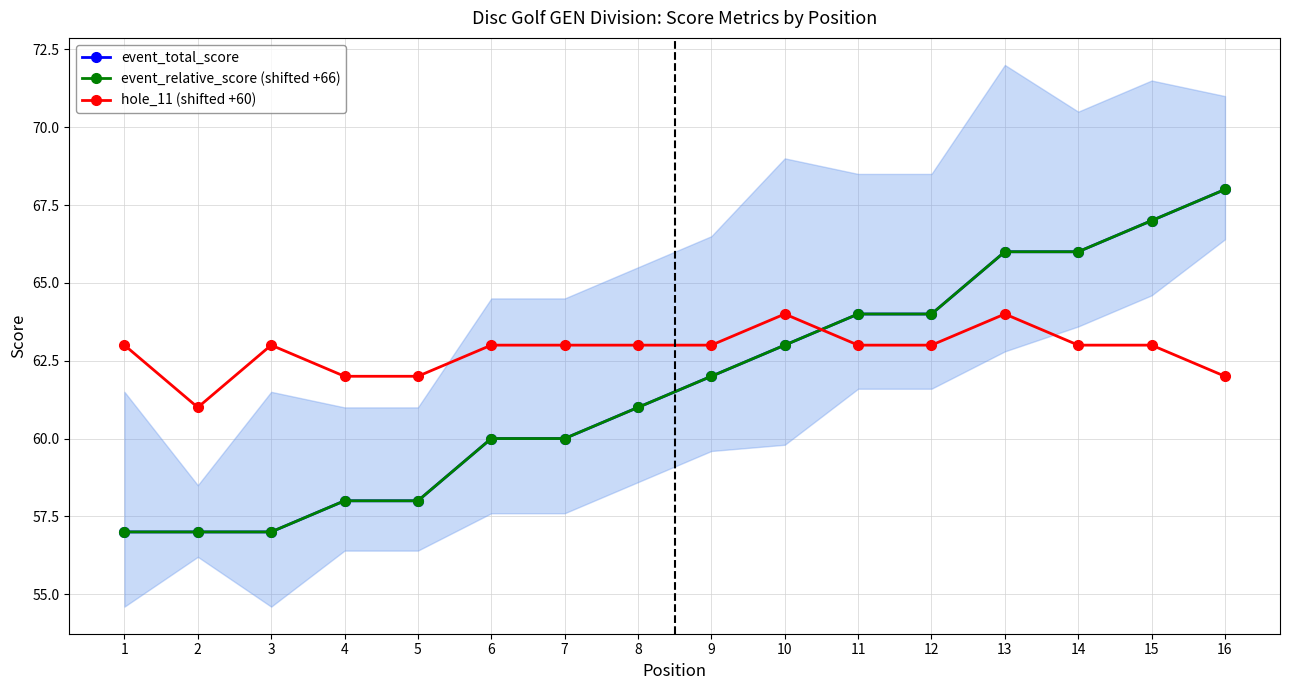

At how many categories does at least one series exceed 59?

16